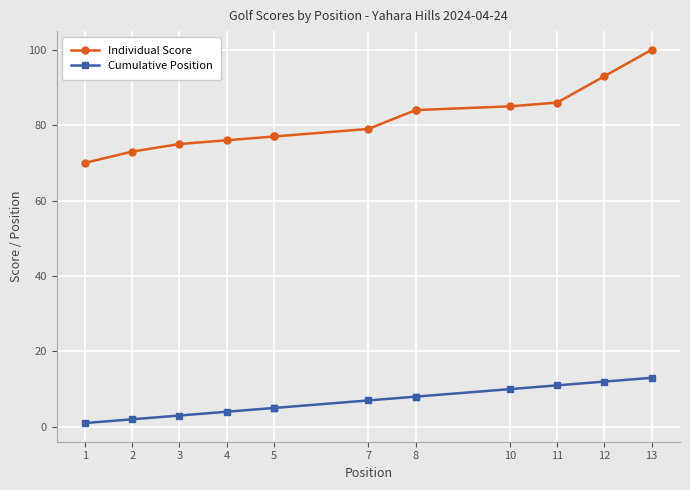

What is the label of the 3rd point from the left?

3